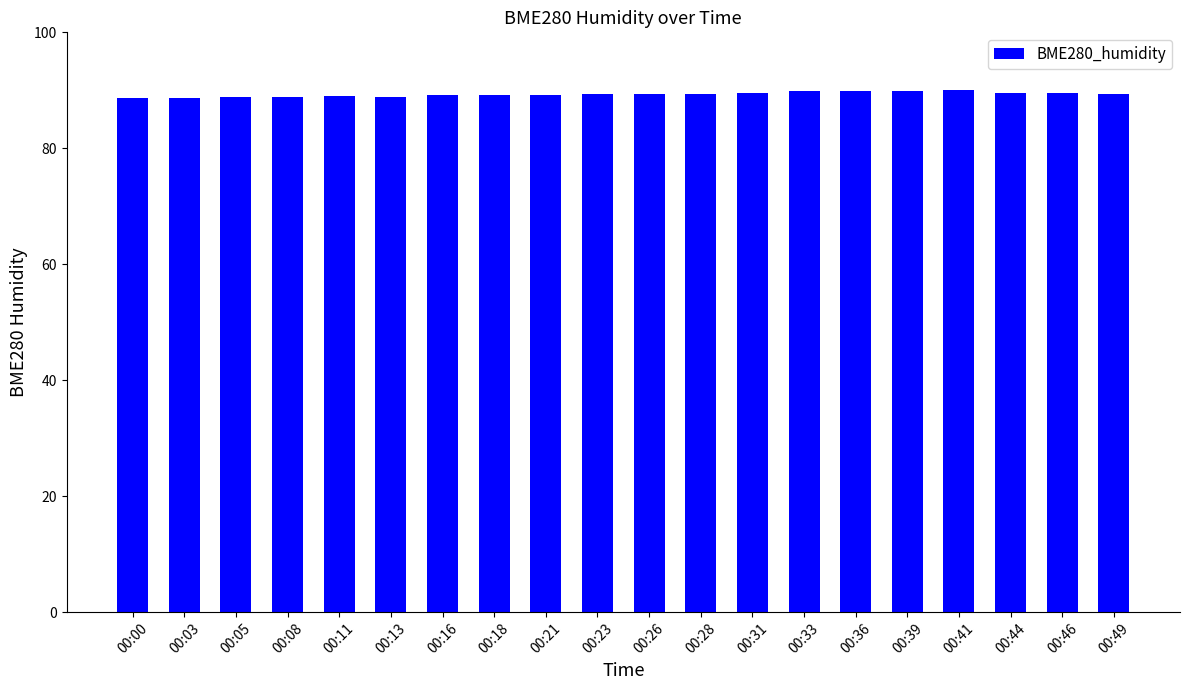

How many data points does each series have?

20